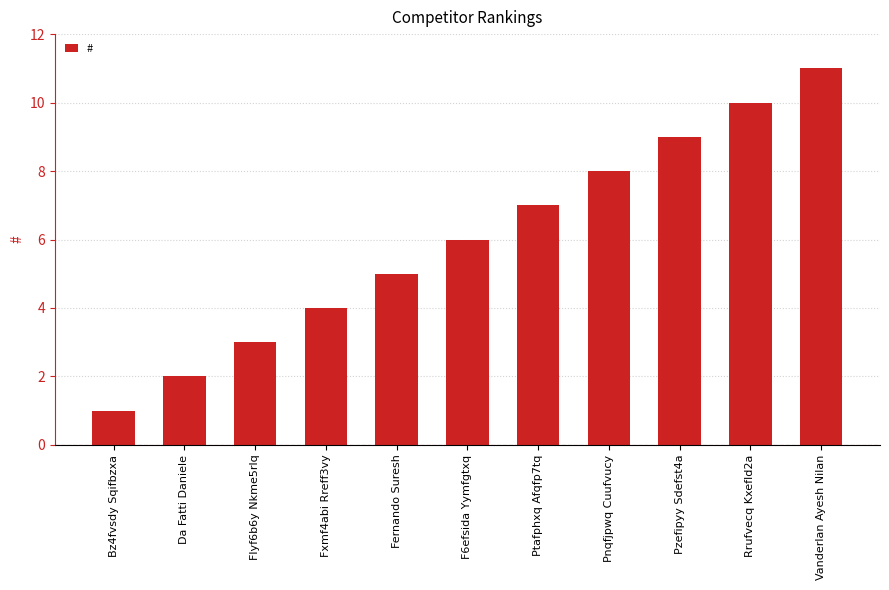

Is it true that the value at Pzefipyy Sdefst4a is 9?

True